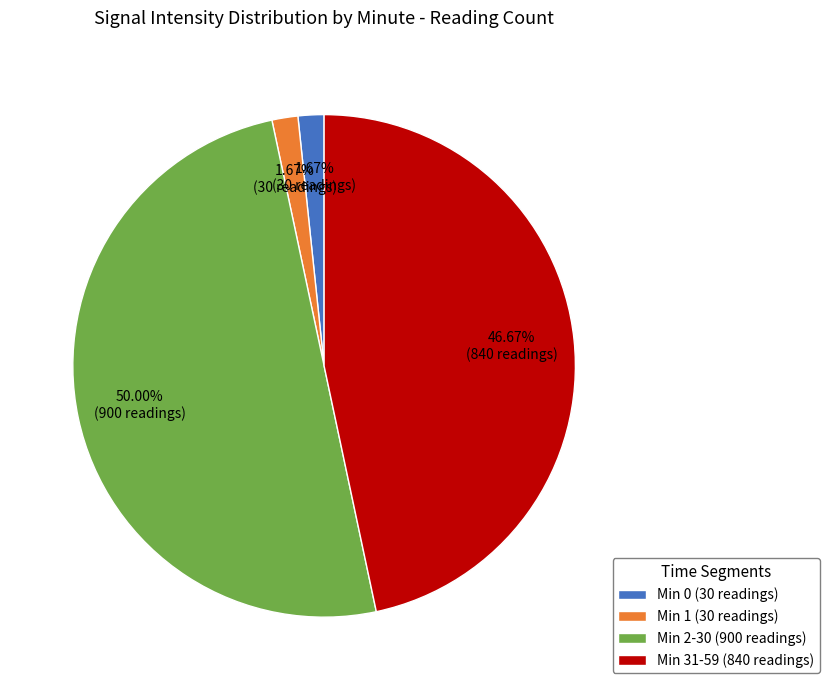

What is the largest slice in the pie chart?

Min 2-30 (900 readings)